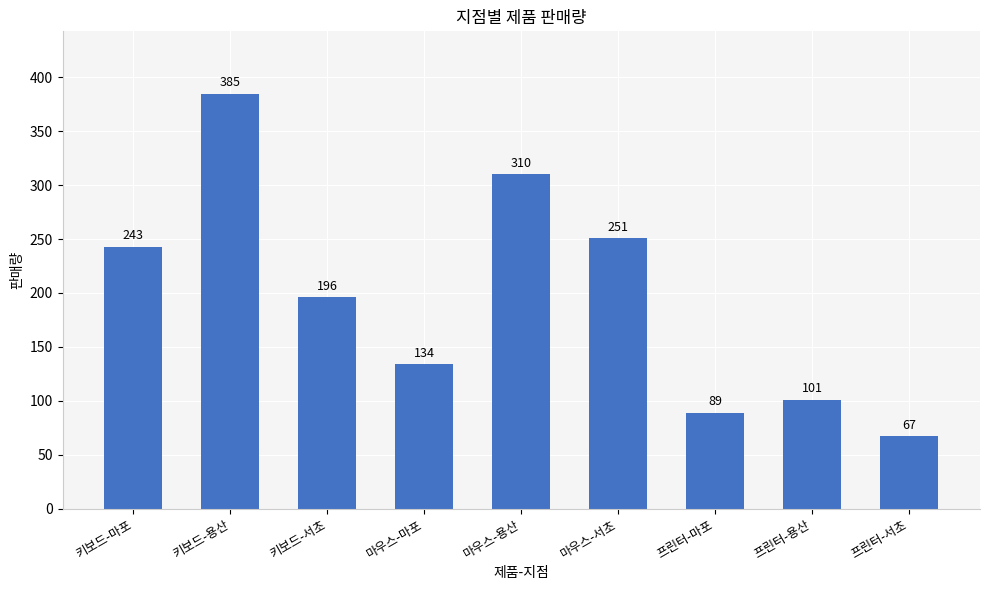

List the labels in order of value, smallest first.

프린터-서초, 프린터-마포, 프린터-용산, 마우스-마포, 키보드-서초, 키보드-마포, 마우스-서초, 마우스-용산, 키보드-용산